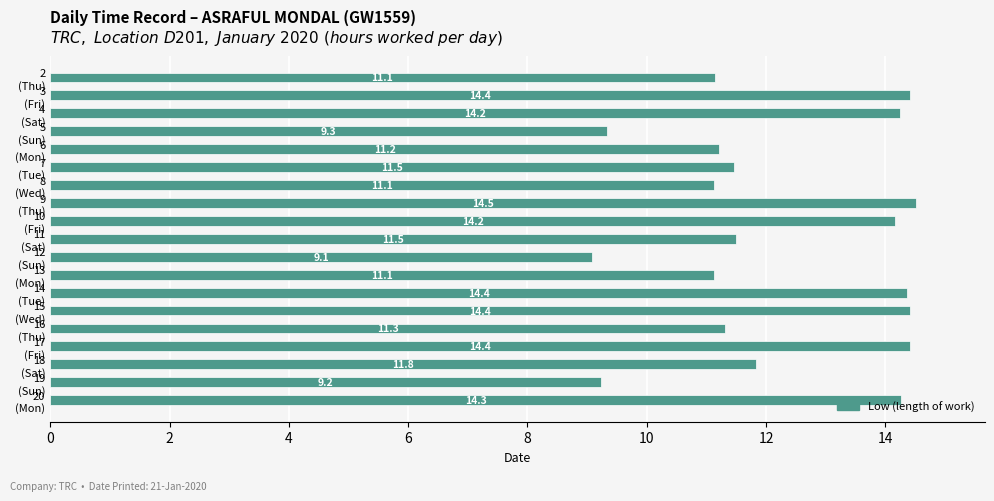

What is the greatest value displayed?

14.5